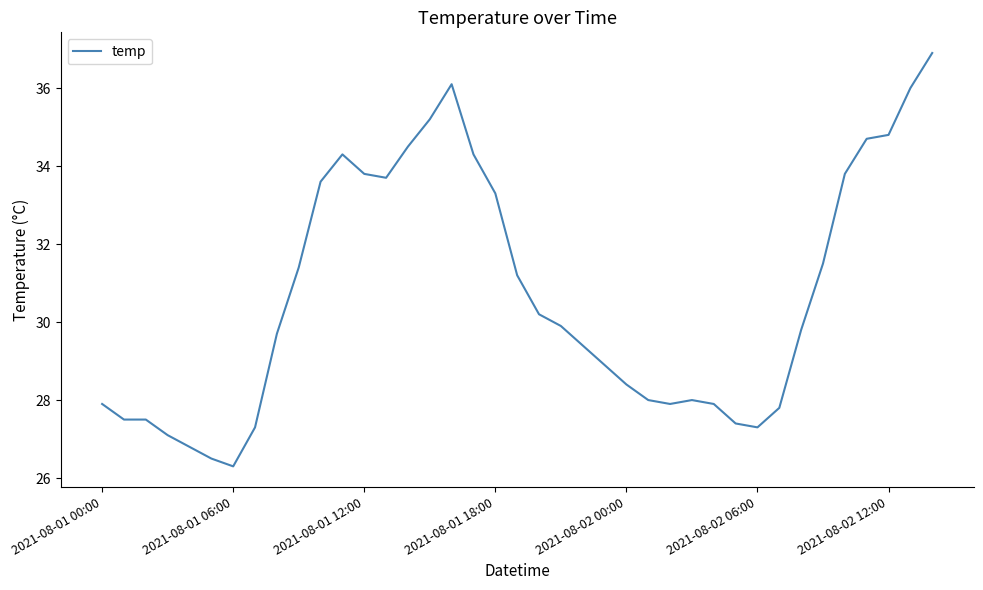

What is the difference between the maximum and minimum values?

10.6